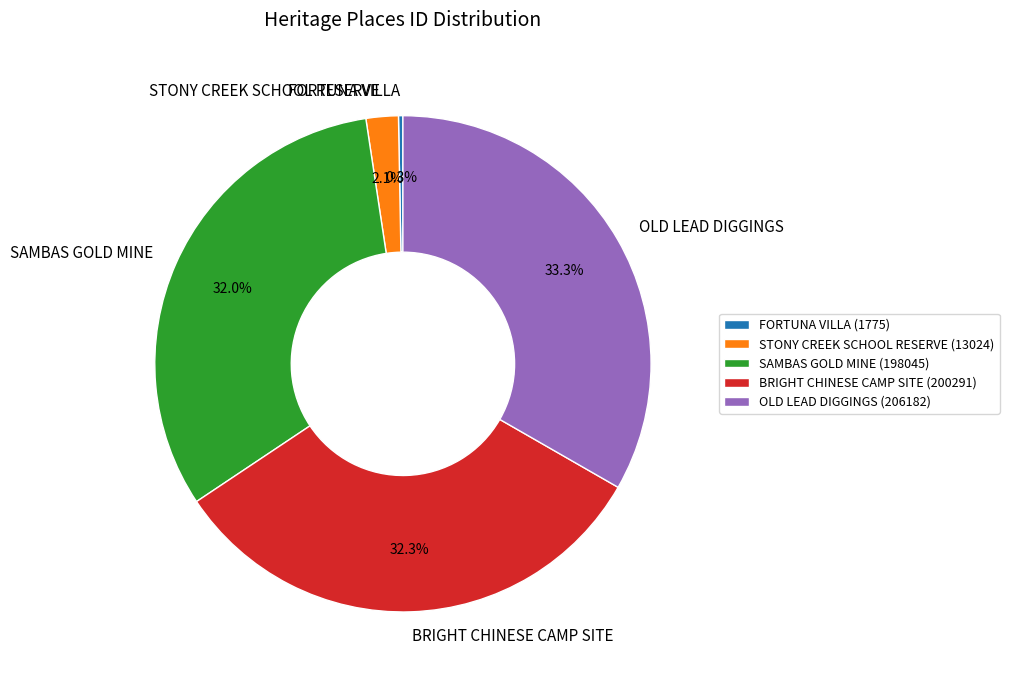

Is BRIGHT CHINESE CAMP SITE the majority of the pie?

No